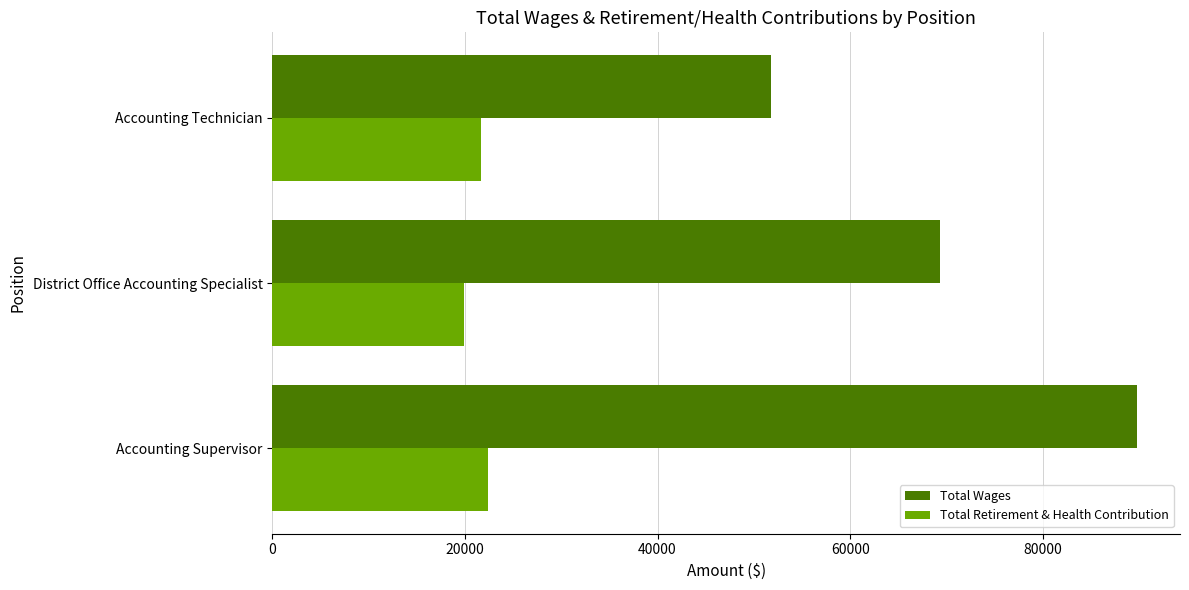

What is the average value of the Total Wages series?

70255